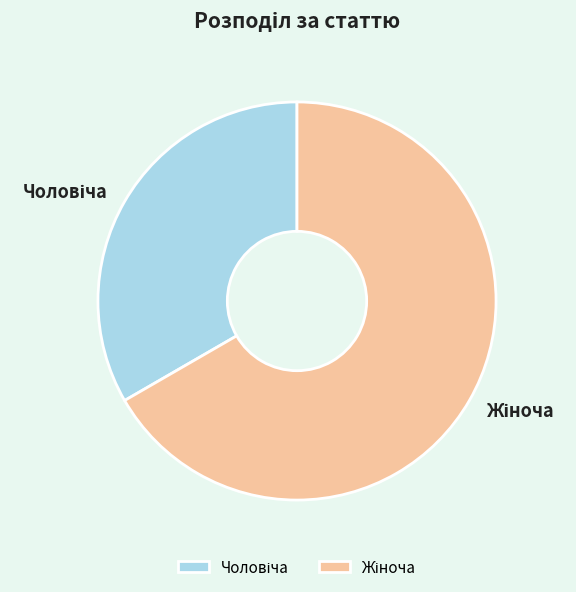

How many segments does this pie chart have?

2